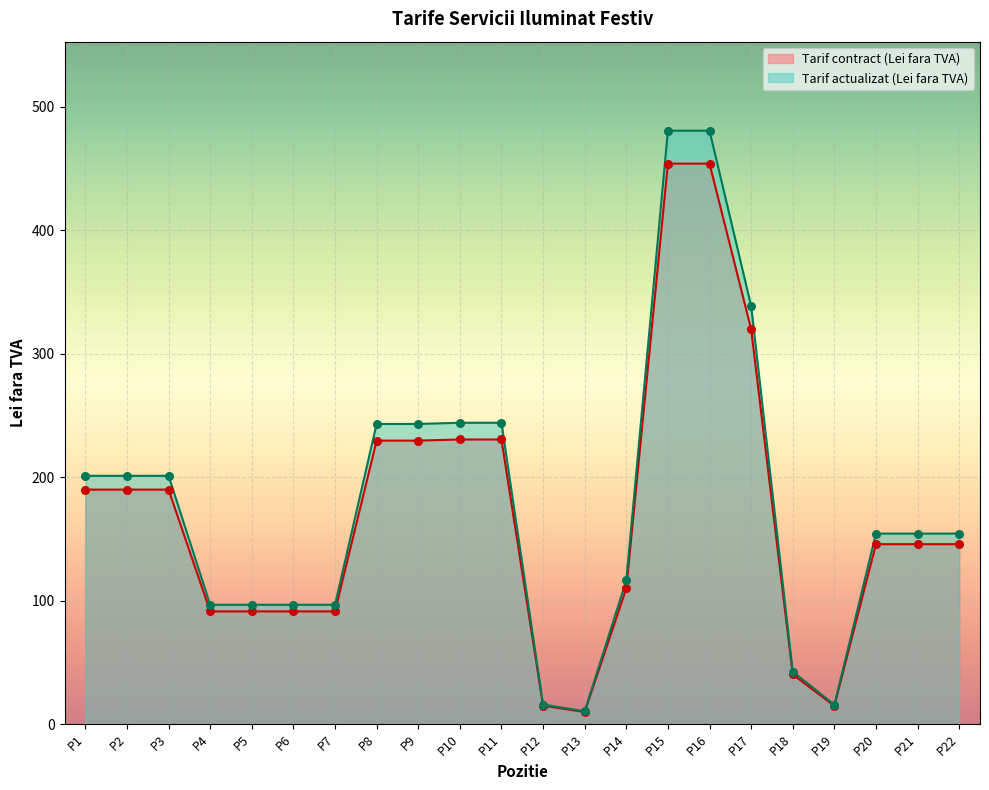

Which series contains the highest Y value?

Tarif actualizat (Lei fara TVA)